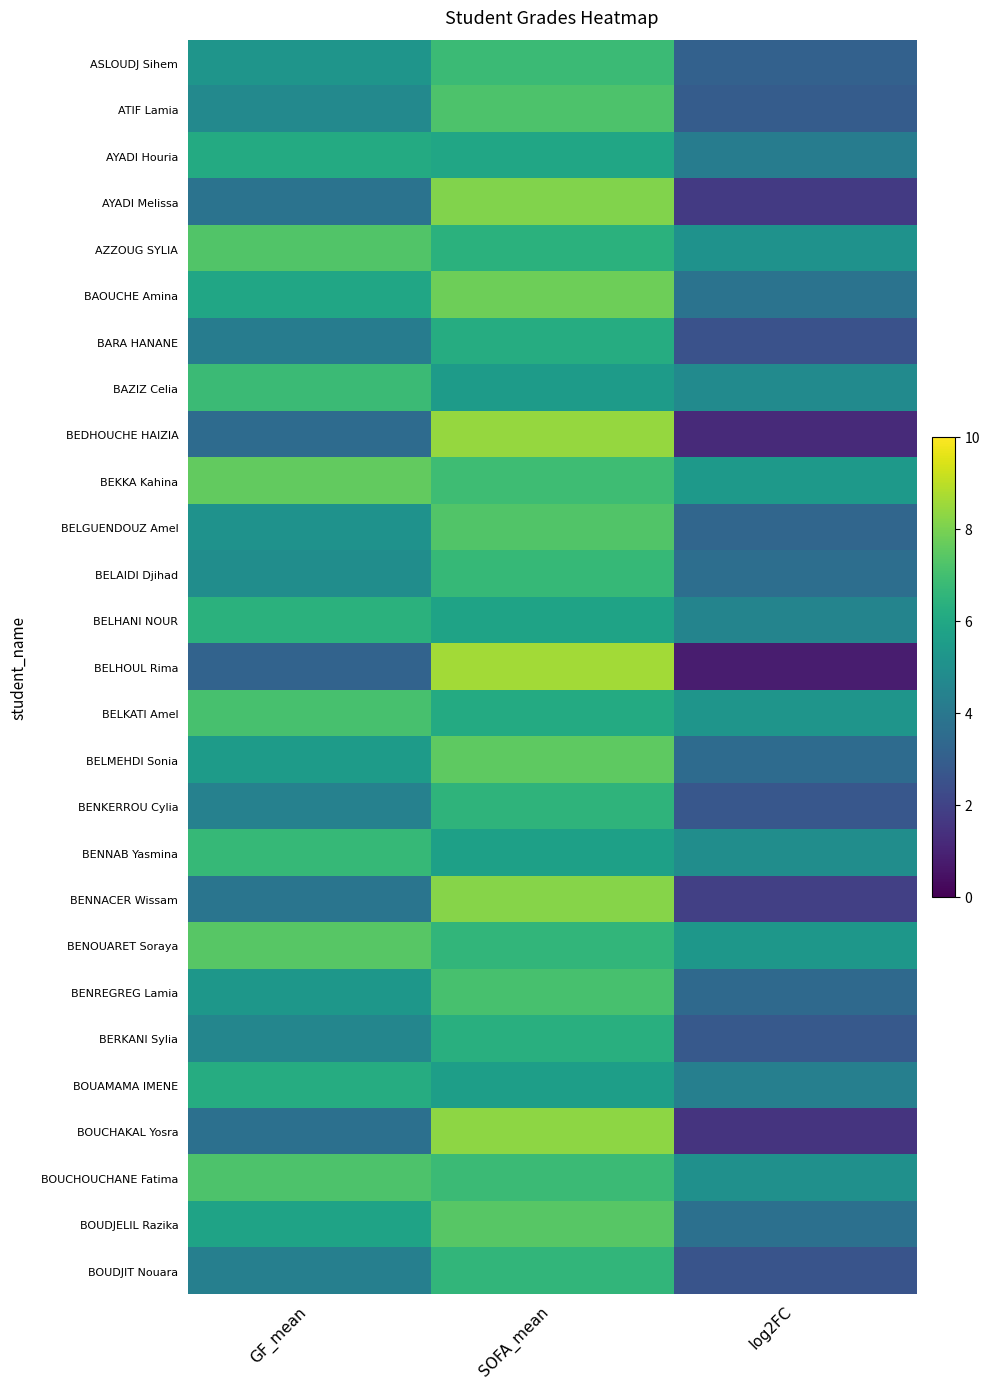

How many series are shown in this chart?

27